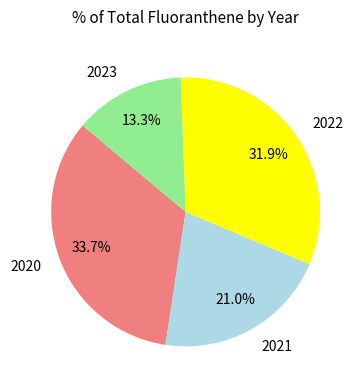

What percentage is NOT represented by 2020?

66.3%